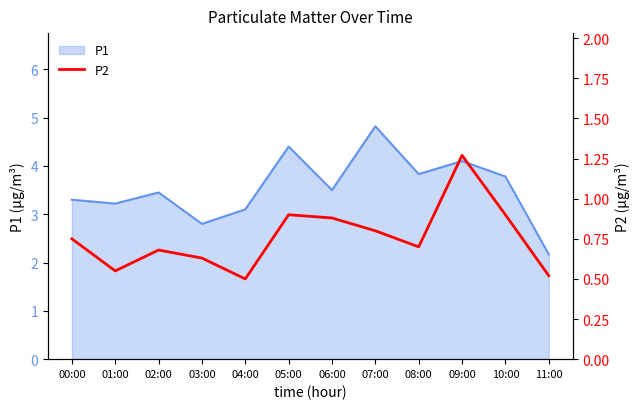

Reading right to left, what are all the values shown in this chart?

11:00=0.5	10:00=0.9	09:00=1.3	08:00=0.7	07:00=0.8	06:00=0.9	05:00=0.9	04:00=0.5	03:00=0.6	02:00=0.7	01:00=0.6	00:00=0.8